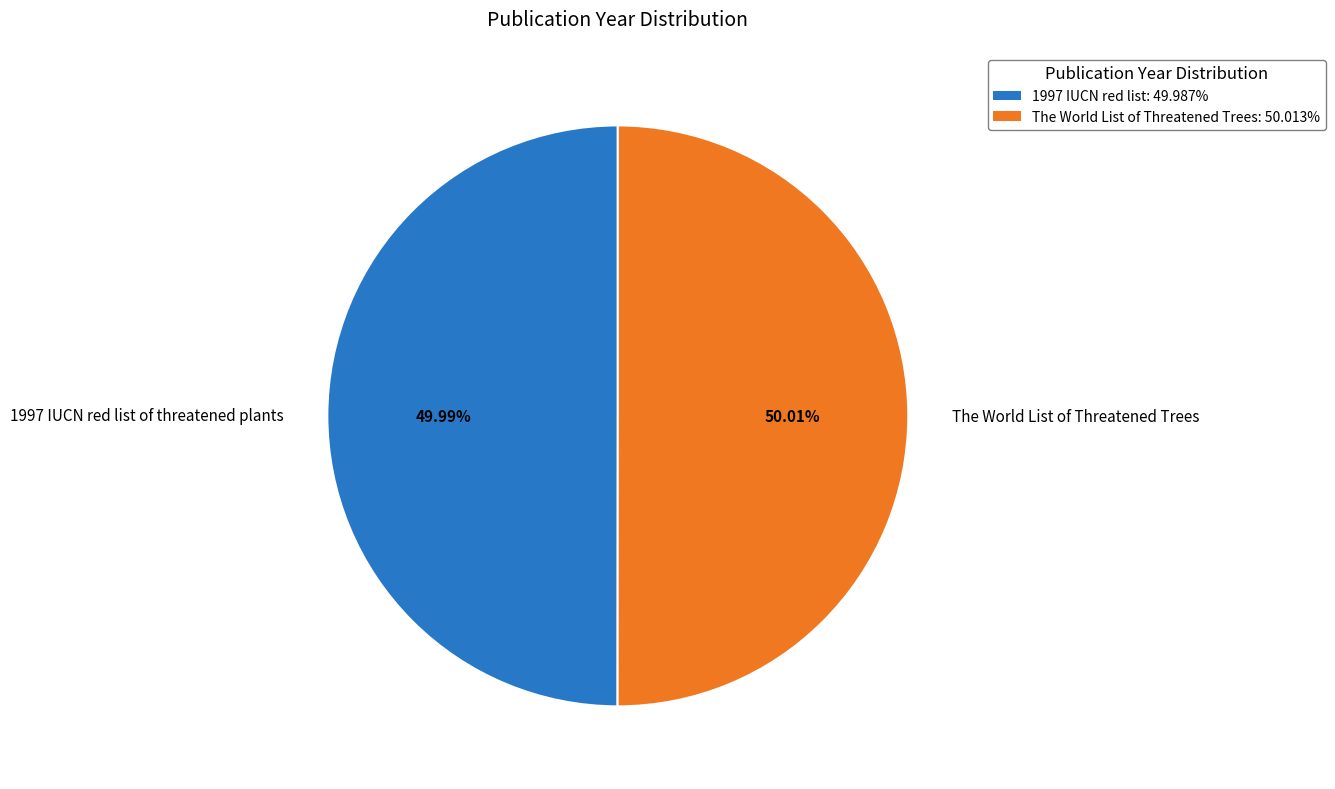

Do 1997 IUCN red list of threatened plants and The World List of Threatened Trees together represent more than half of the pie?

Yes